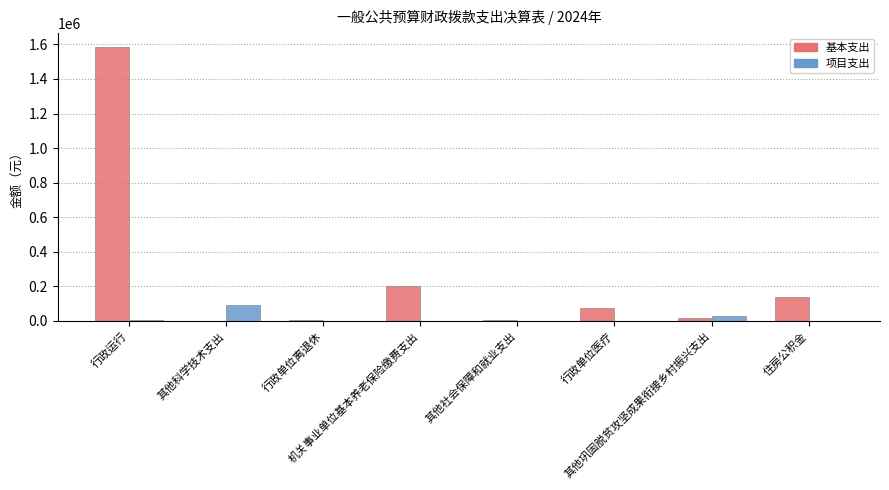

What is the highest value of the 项目支出 series?

95000.0